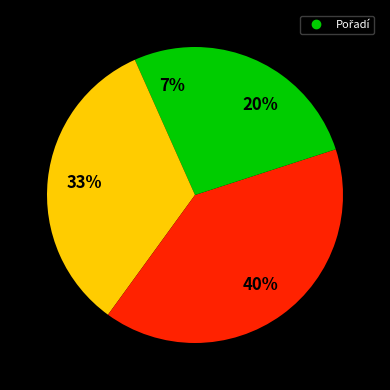

Does any single category account for the majority?

No